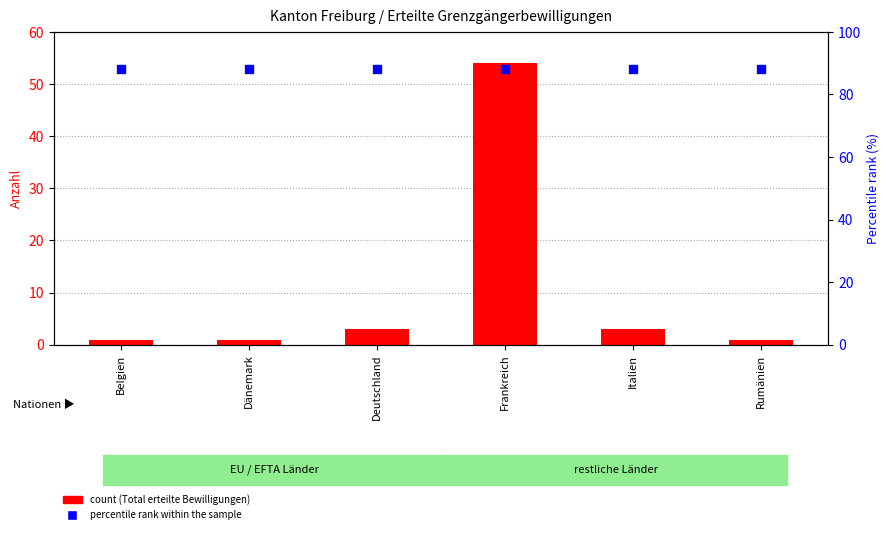

Is the value of Total erteilte Bewilligungen at Belgien greater than the value of percentile rank within the sample at Dänemark?

No